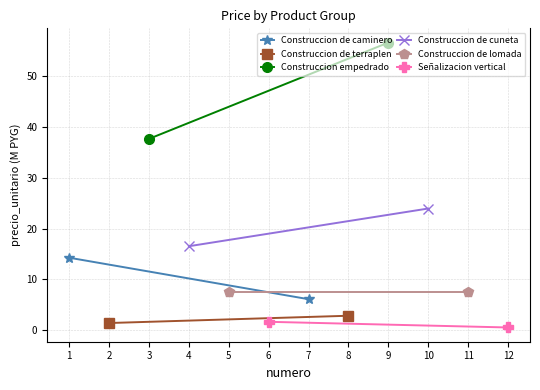

What is the sum of all Construccion de terraplen values?

4.3